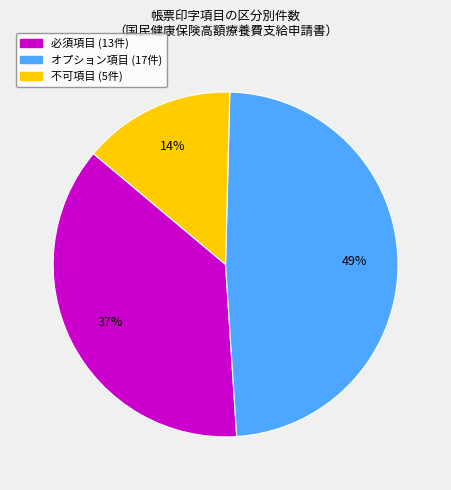

Is there a majority slice in this chart?

No